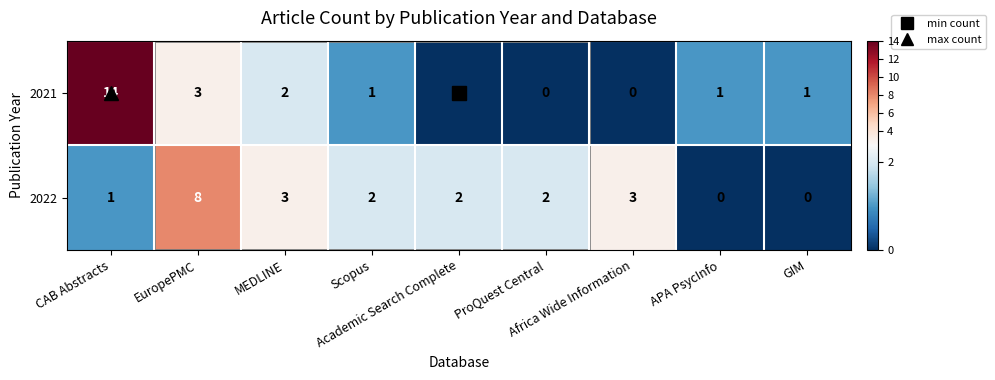

At how many categories does at least one series exceed 4?

2